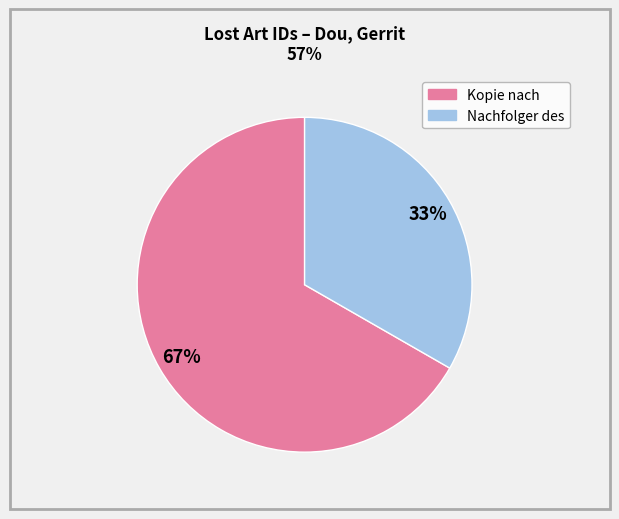

To the nearest percent, what is the average slice percentage?

50%